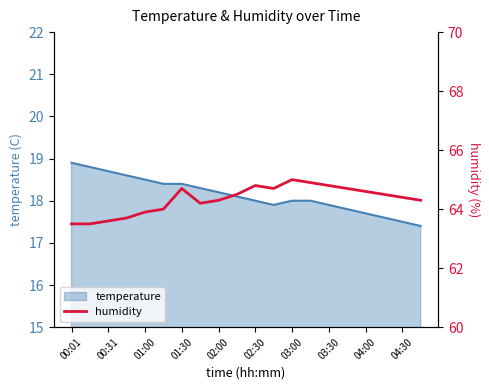

Is it true that temperature equals 18.9 at 00:01?

True